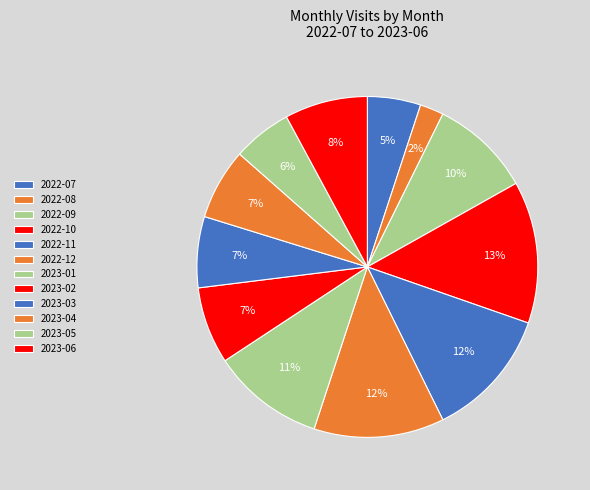

How many segments does this pie chart have?

12